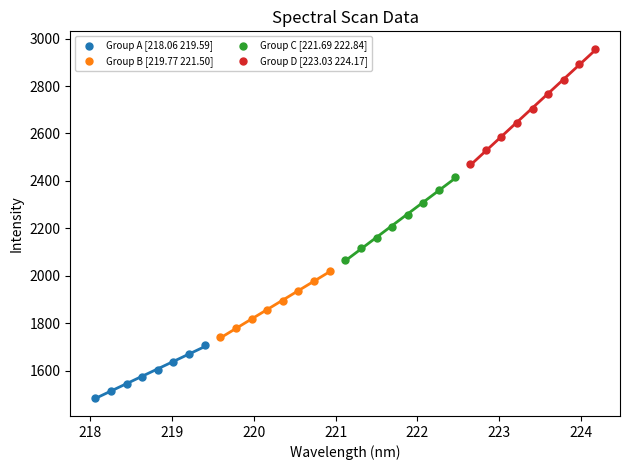

Which series contains the lowest Y value?

Group A [218.06 219.59]